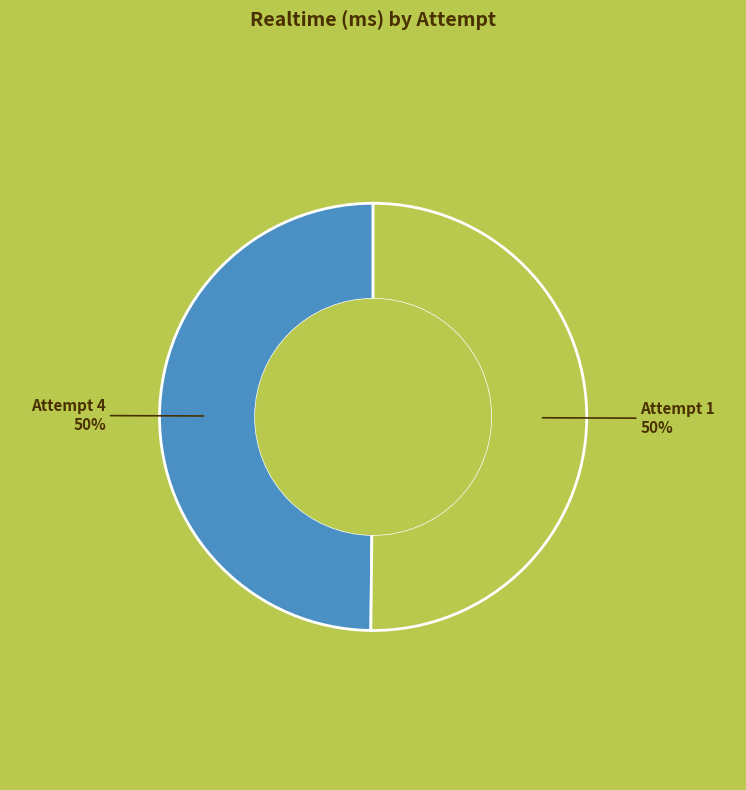

To the nearest percent, what is the combined percentage of Attempt 4 and Attempt 1?

100%